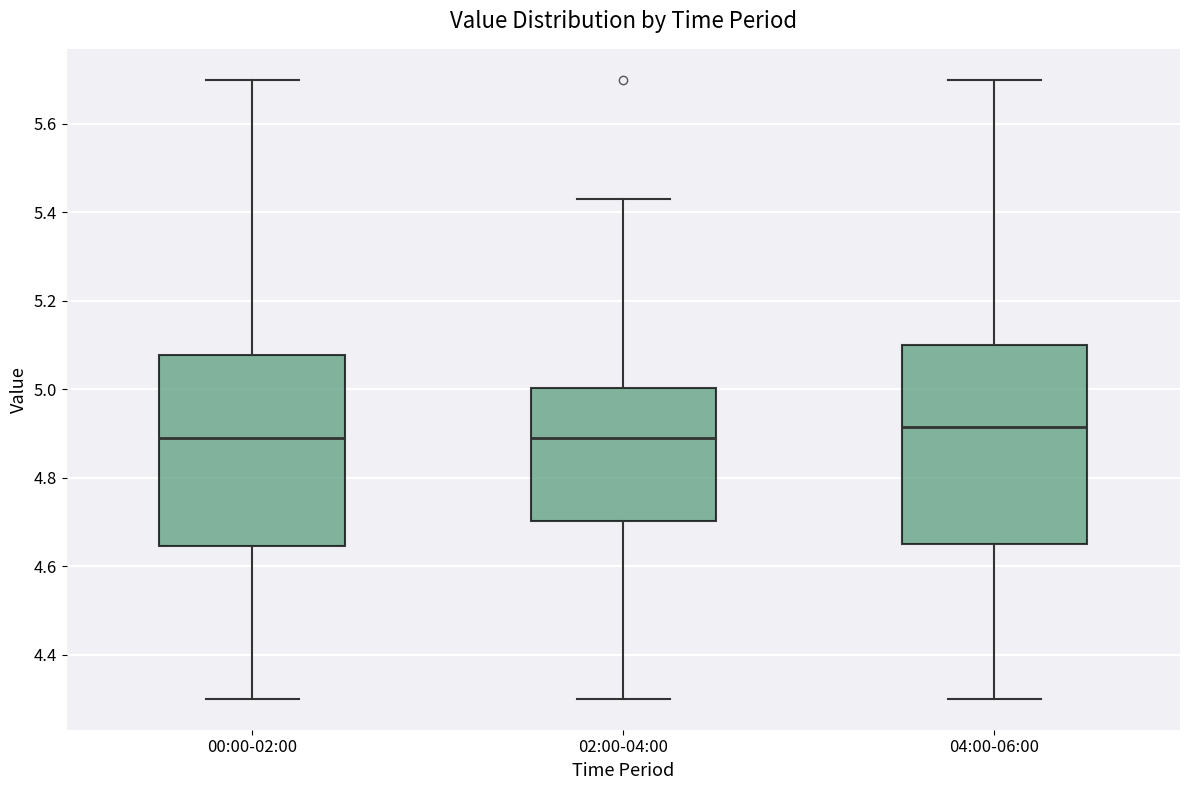

Which box has the highest median line?

04:00-06:00